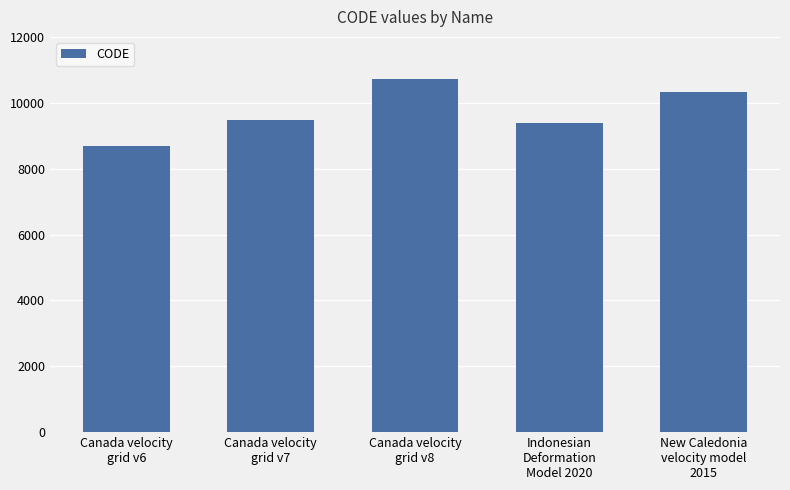

Which label corresponds to the largest value in the chart?

Canada velocity
grid v8